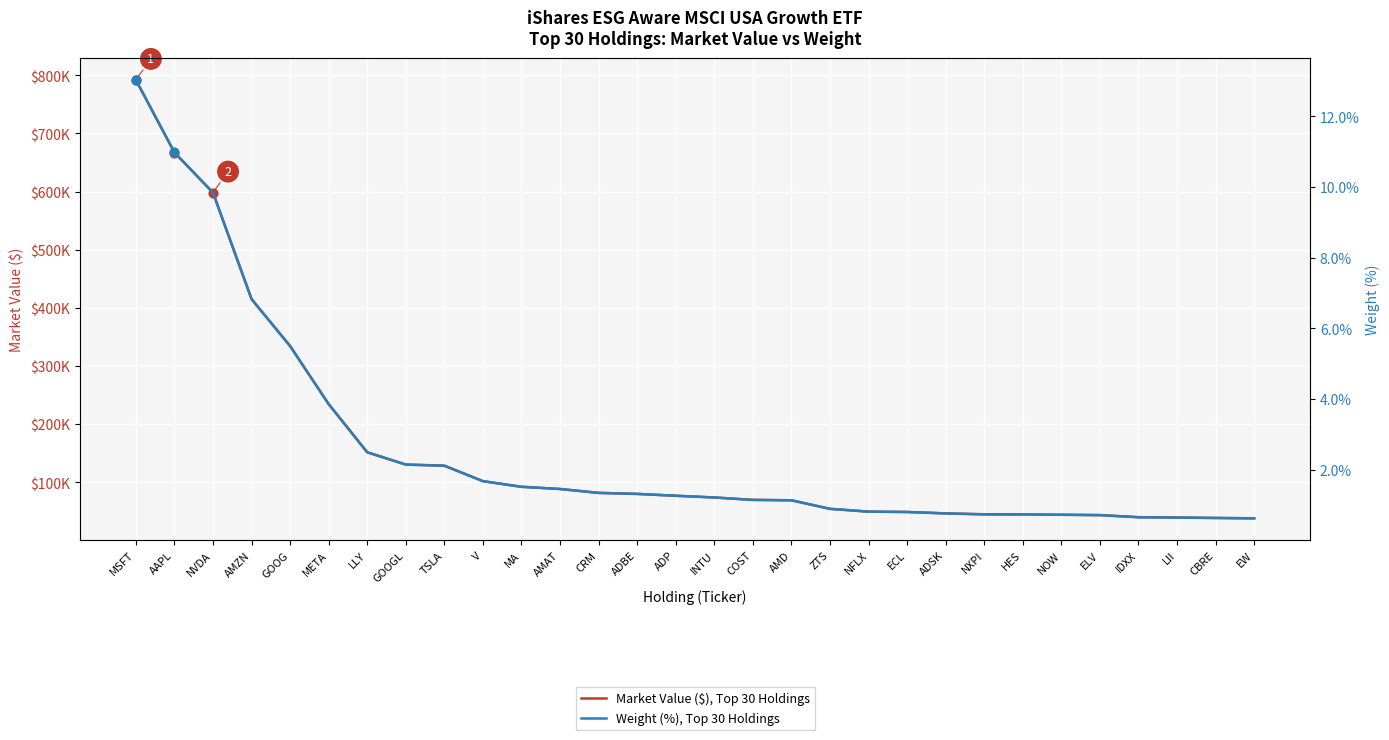

Is the value of Market Value ($), Top 30 Holdings at ELV greater than the value of Weight (%), Top 30 Holdings at NXPI?

Yes